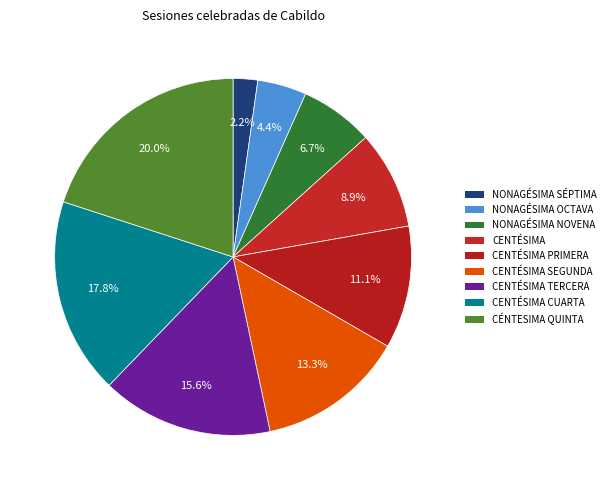

Is there any slice that represents more than half of the pie?

No